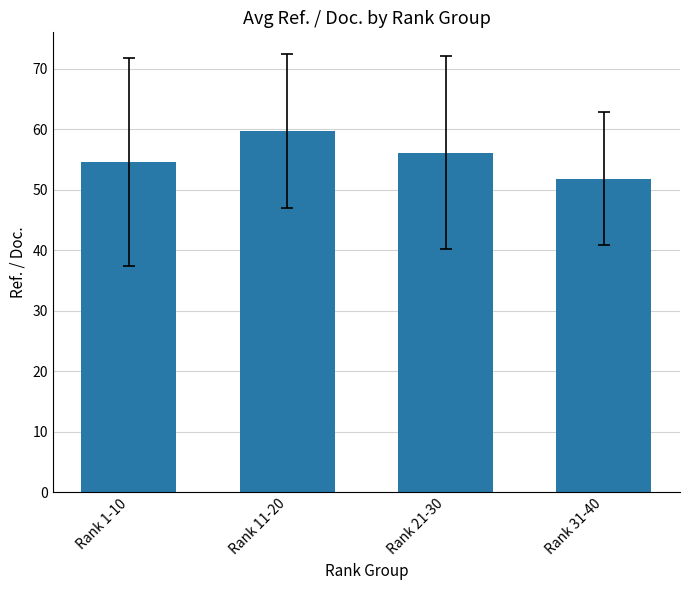

List the labels in order of value, largest first.

Rank 11-20, Rank 21-30, Rank 1-10, Rank 31-40